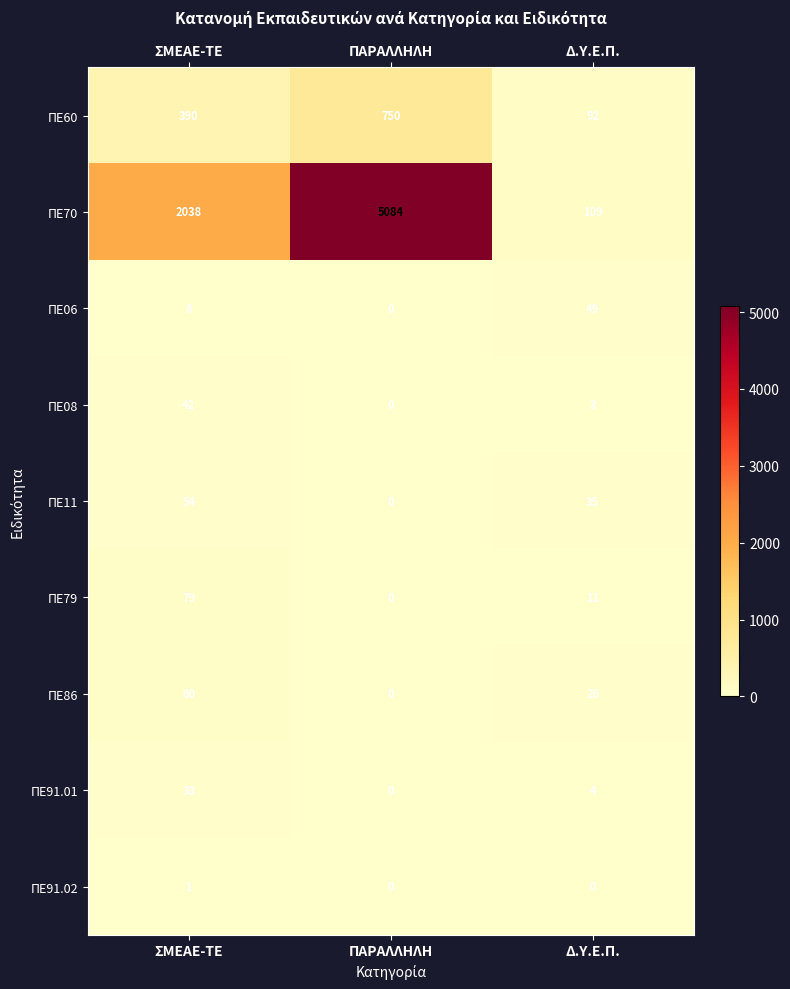

List the labels in order of ΠΕ60 value, smallest first.

Δ.Υ.Ε.Π., ΣΜΕΑΕ-ΤΕ, ΠΑΡΑΛΛΗΛΗ